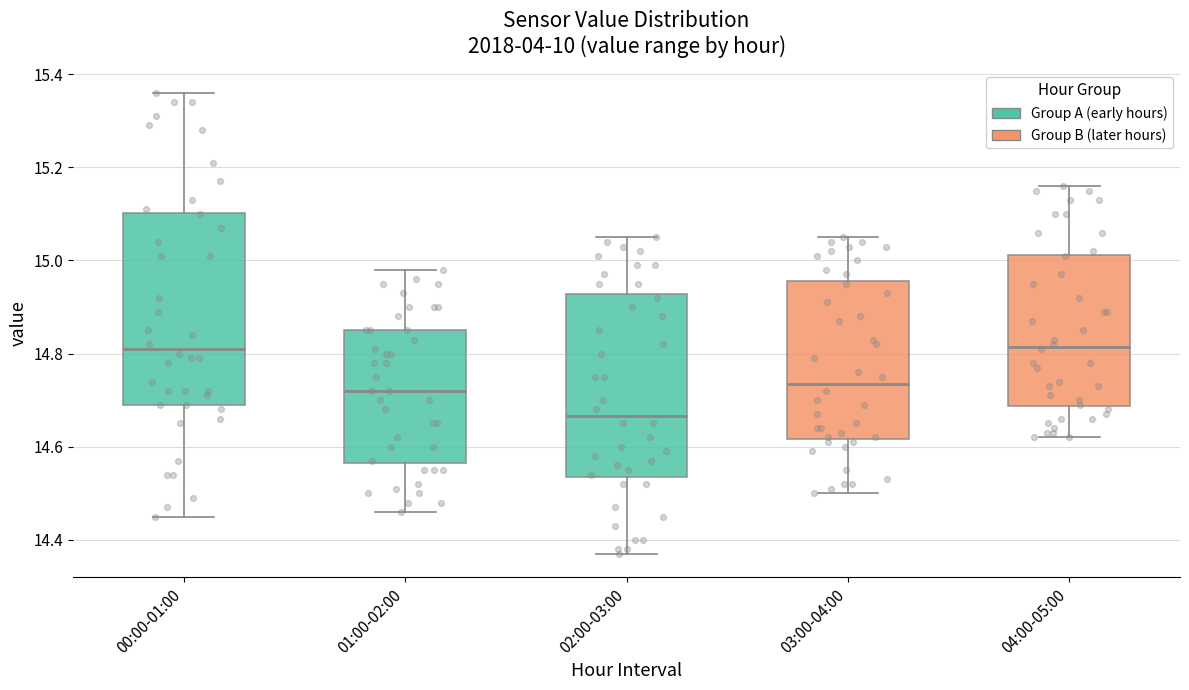

Where is the lower edge of the box for 03:00-04:00 on the y-axis? The values are not printed on the chart, so give them approximately, as read against the axis.

14.62